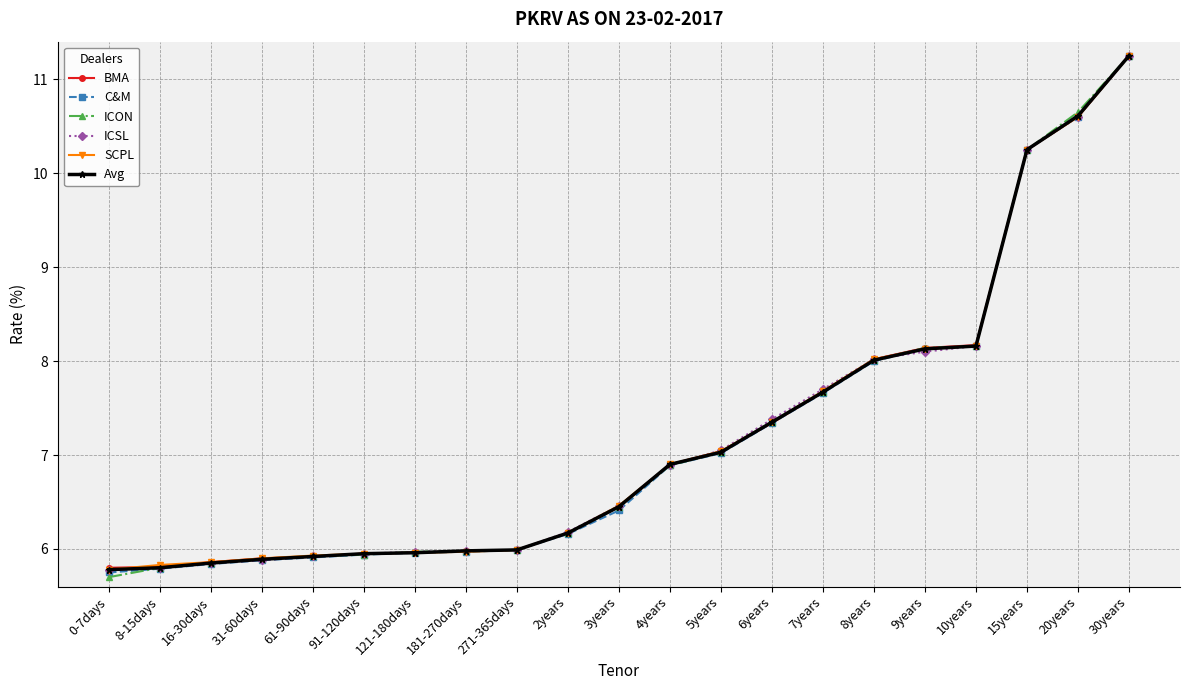

Which series has the widest spread of values?

ICON